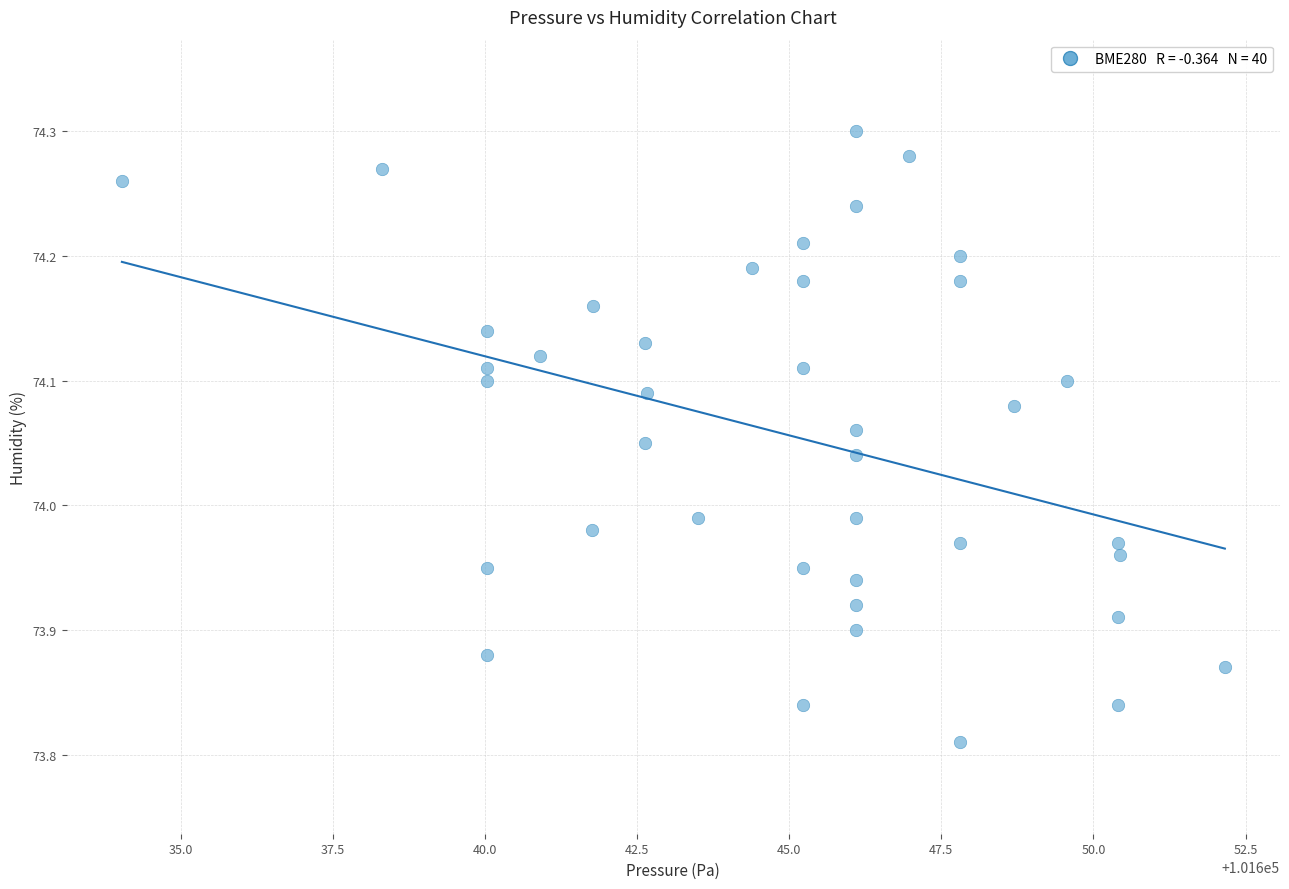

What is the range of X values (max minus min)?

18.1